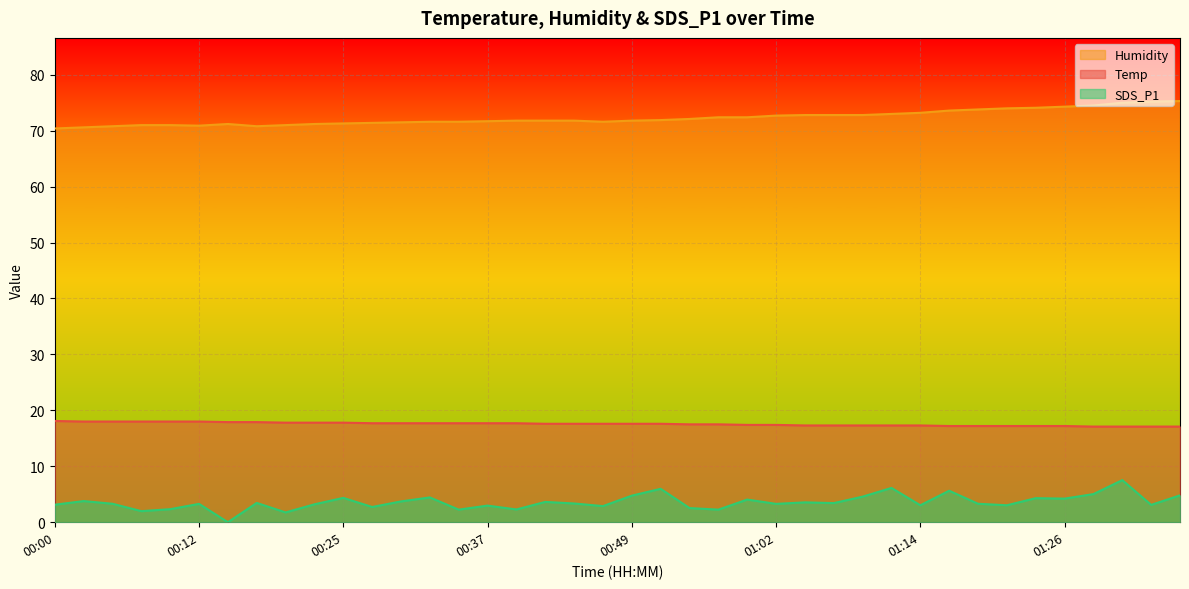

What is the label of the 8th point from the left?

00:17